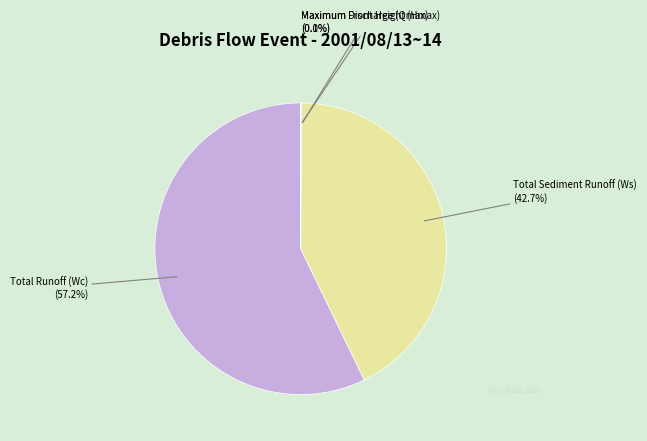

Is there a majority slice in this chart?

Yes